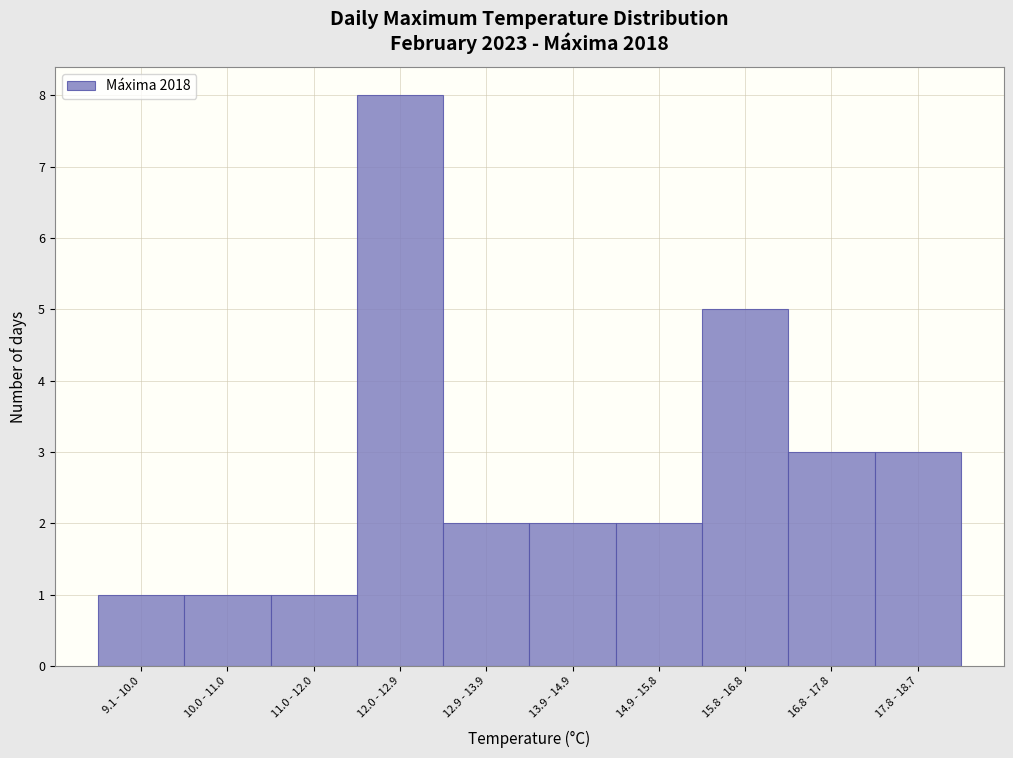

Reading left to right, extract all data points from this chart.

1	1	1	8	2	2	2	5	3	3